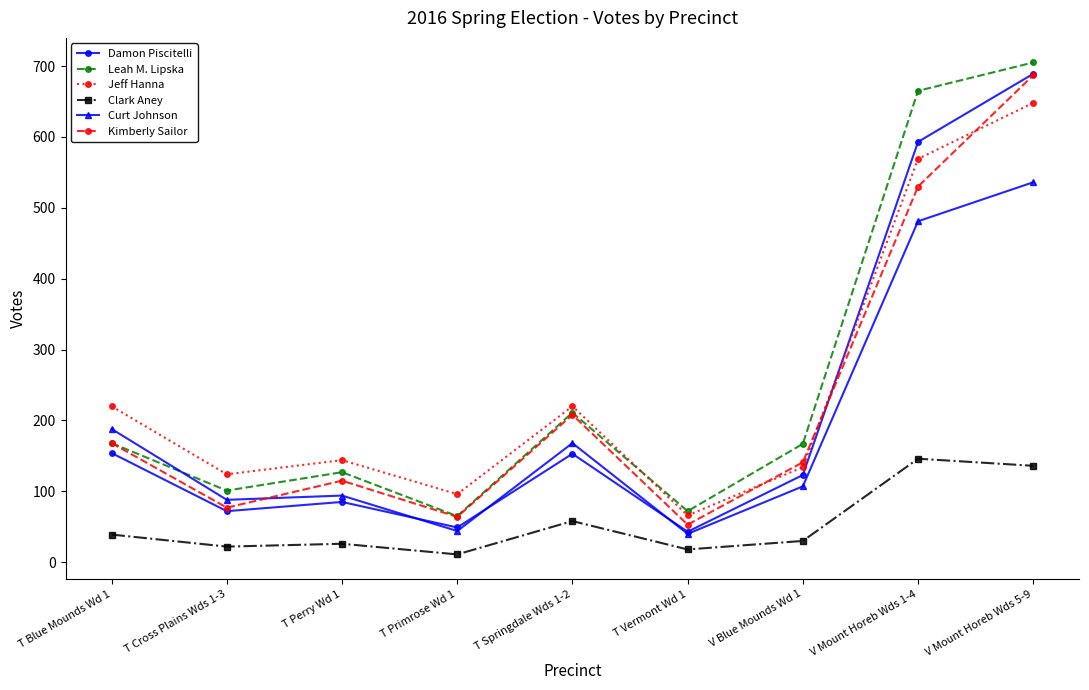

At which category does Leah M. Lipska reach its first local valley?

T Cross Plains Wds 1-3